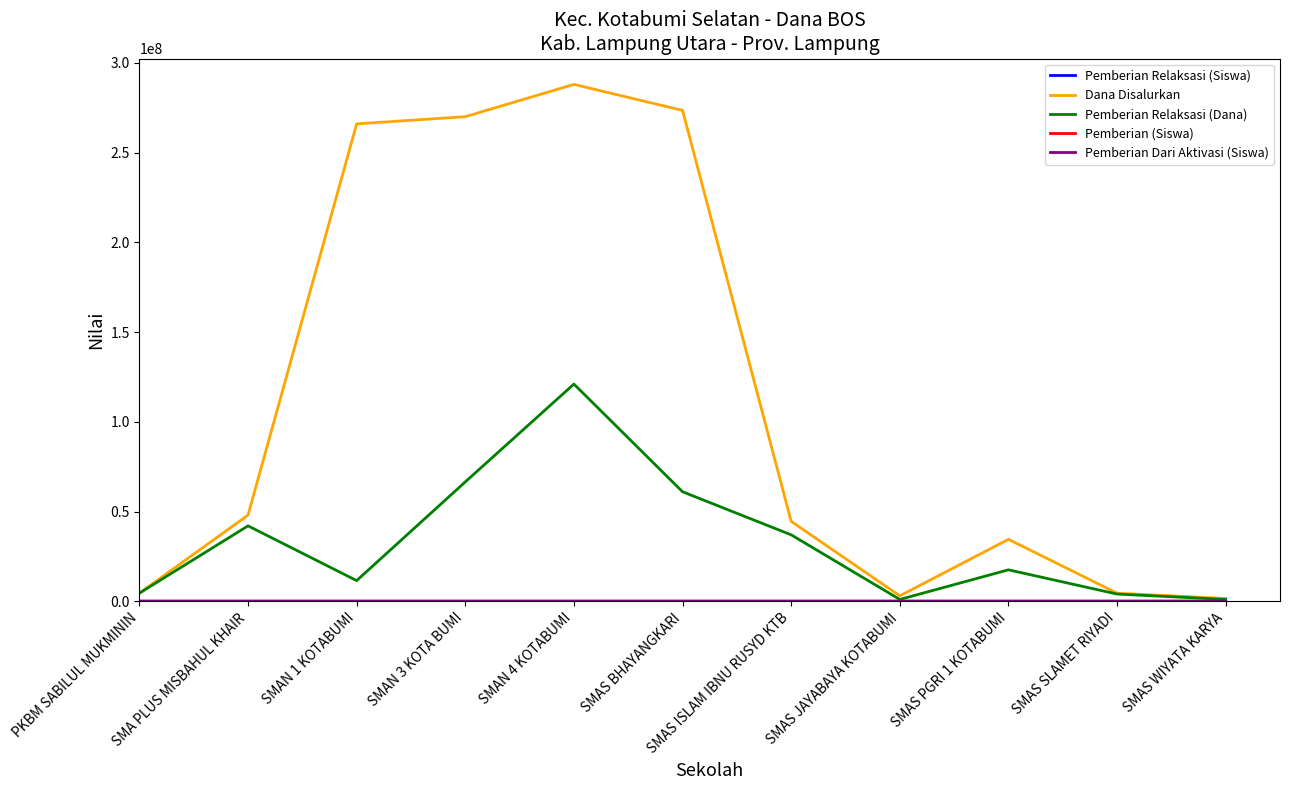

At which label does Dana Disalurkan first exceed 44500000?

SMA PLUS MISBAHUL KHAIR